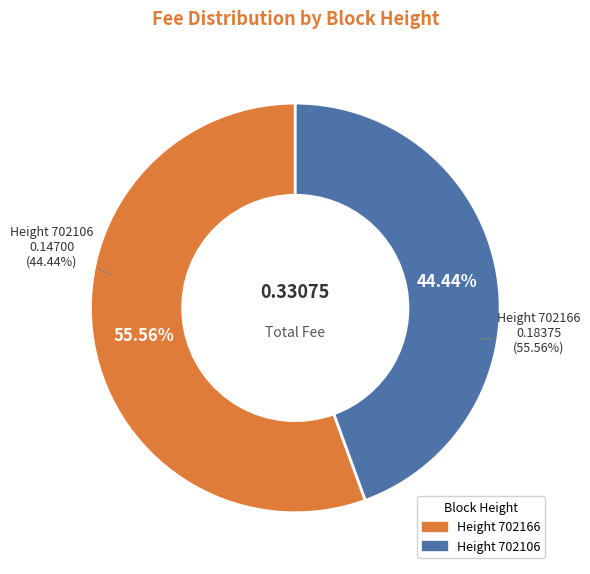

Does any single category account for the majority?

Yes